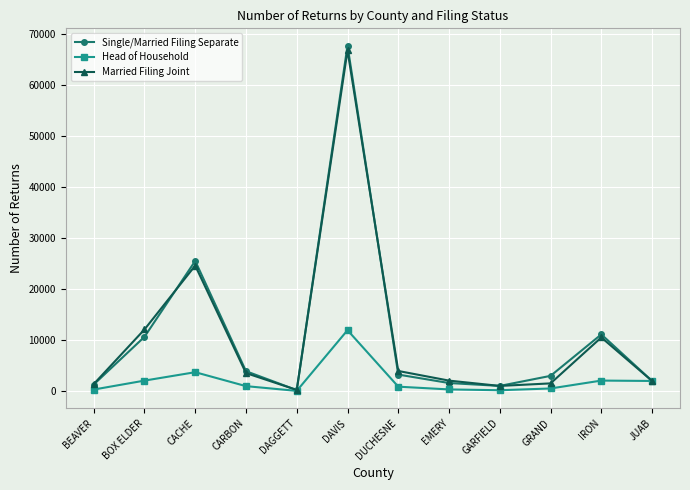

What is the sum of all Head of Household values?

24716